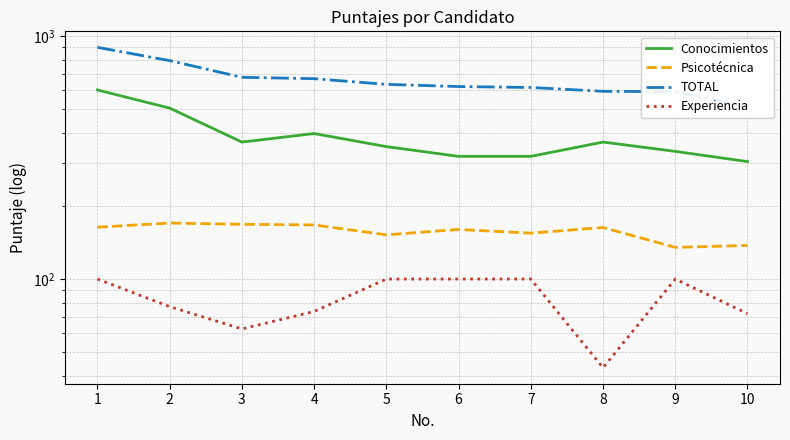

How many interior local valleys does the Conocimientos series have?

1